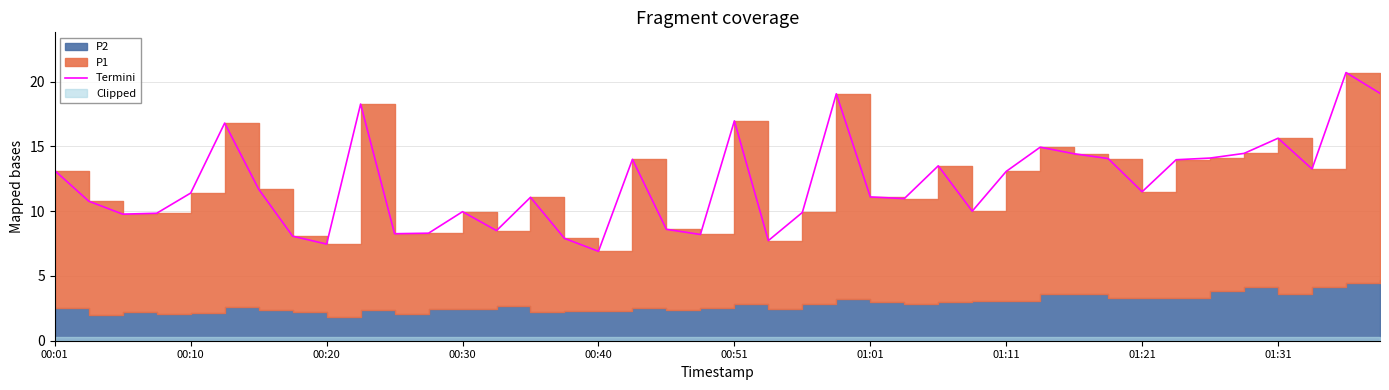

Reading left to right, what are all the values shown in this chart?

13.1	10.8	9.8	9.8	11.4	16.8	11.7	8.1	7.5	18.3	8.3	8.3	10.0	8.5	11.1	7.9	6.9	14.0	8.6	8.2	17.0	7.7	9.9	19.1	11.1	11.0	13.5	10.0	13.1	14.9	14.4	14.1	11.5	14.0	14.1	14.5	15.6	13.3	20.7	19.1